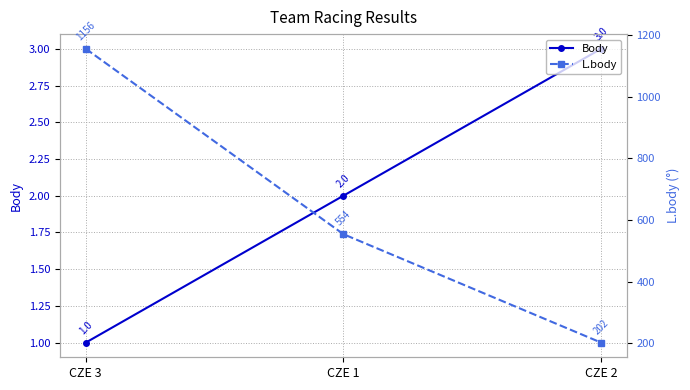

What is the highest value of the L.body series?

1156